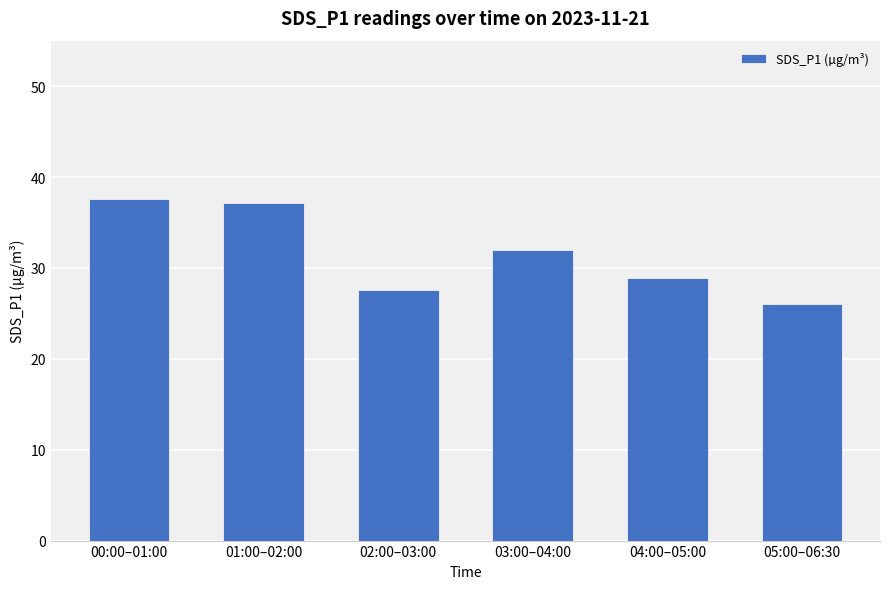

Are the bars horizontal?

No